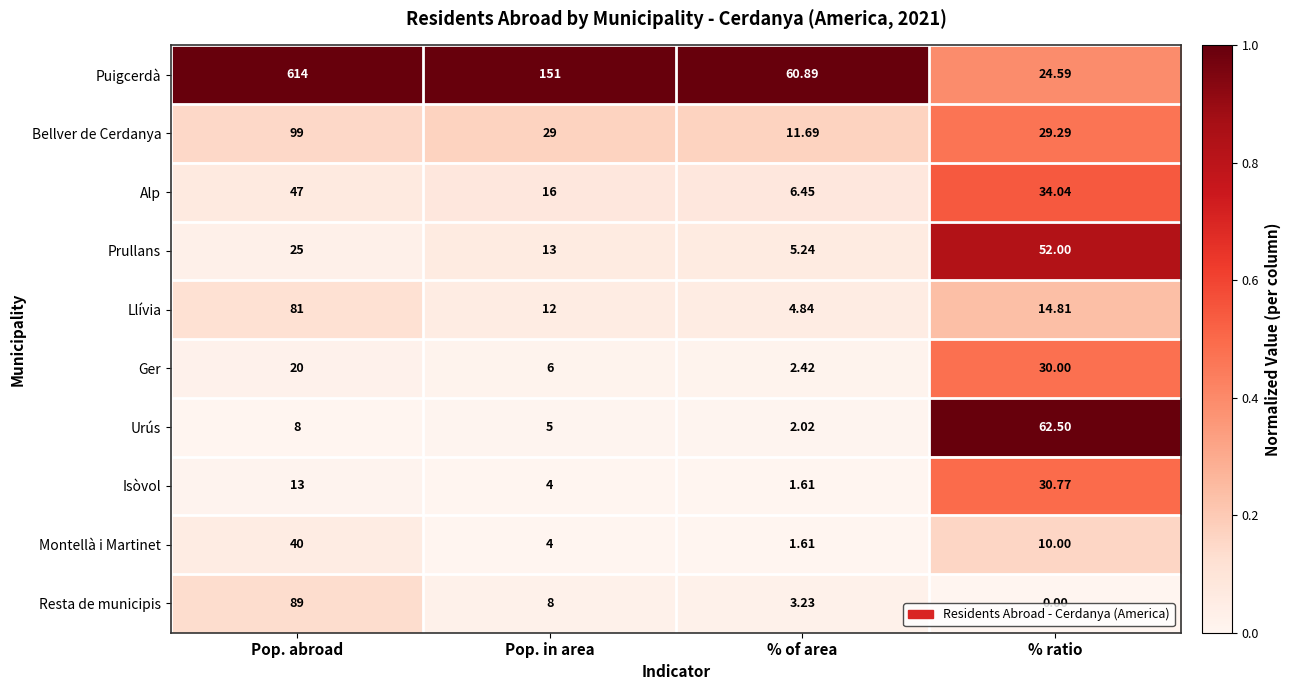

Which label corresponds to the largest value in the chart?

Pop. abroad